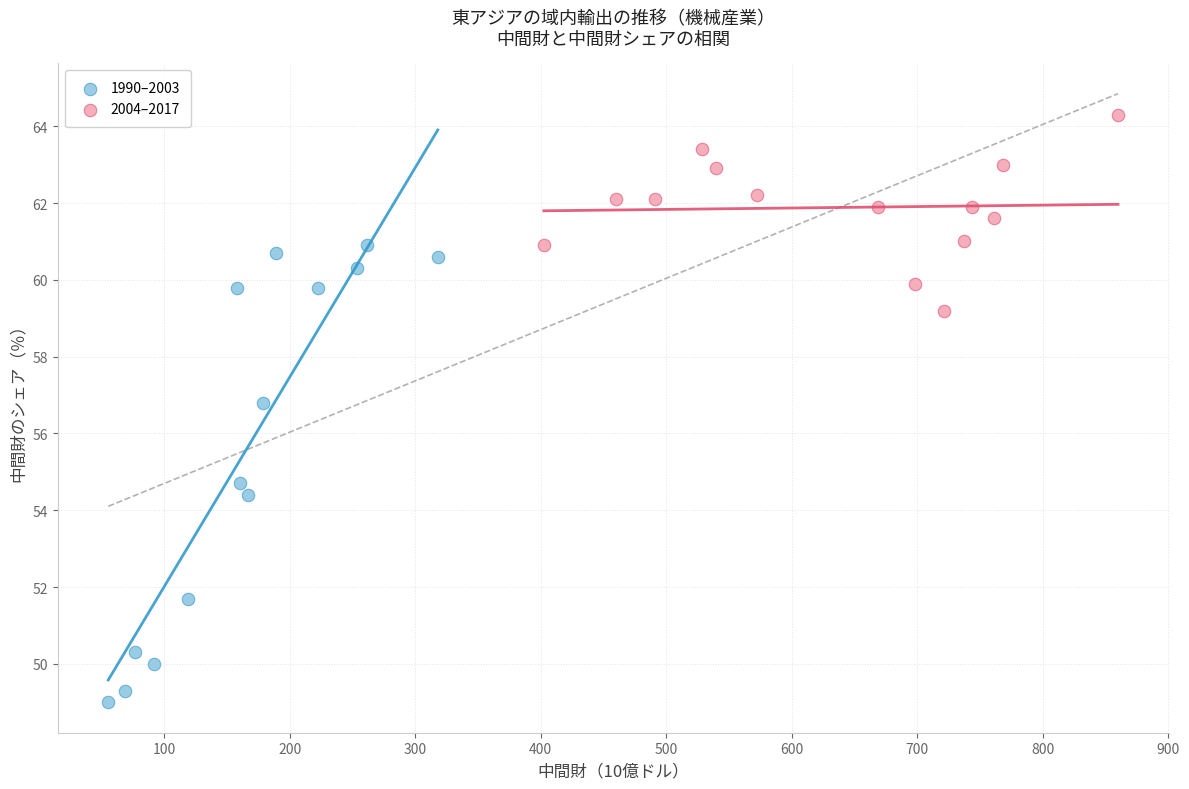

Which series contains the lowest Y value?

1990–2003